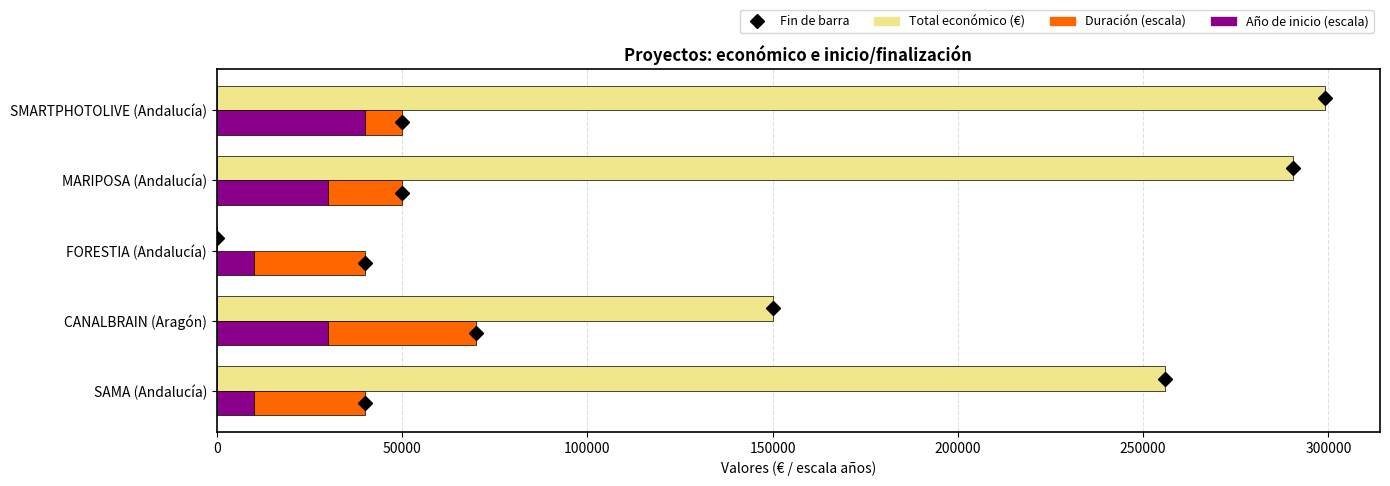

What is the approximate value of Año de inicio (escala) at 50000?

30000